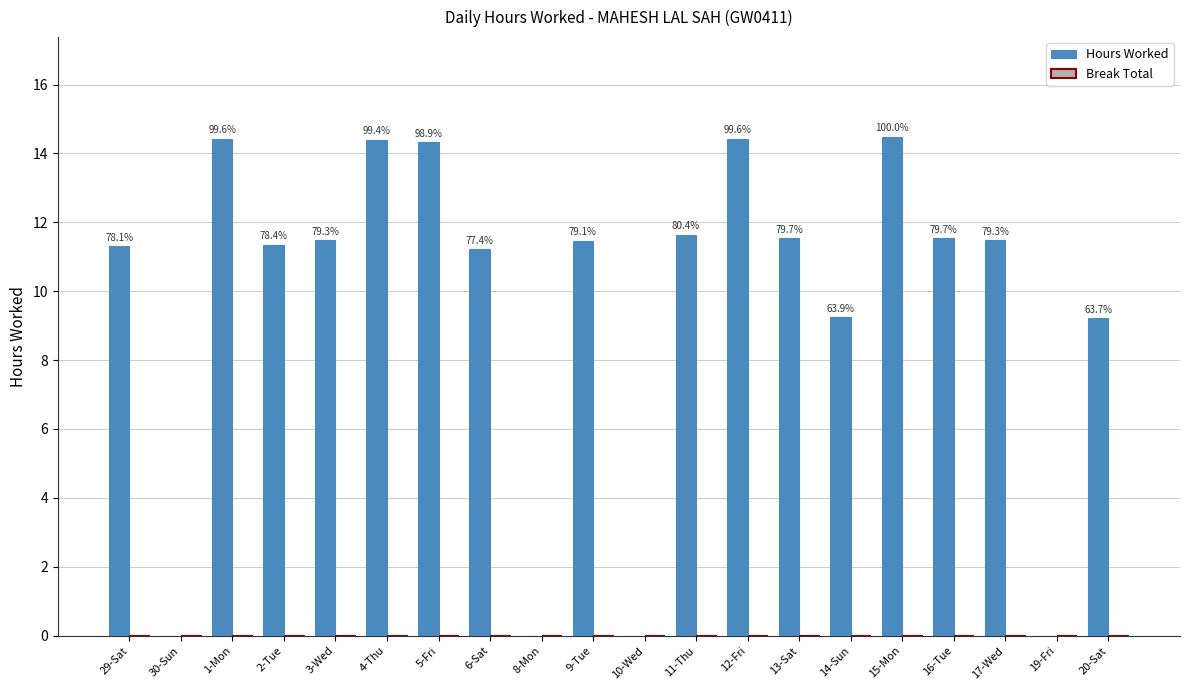

Are the bars horizontal?

No